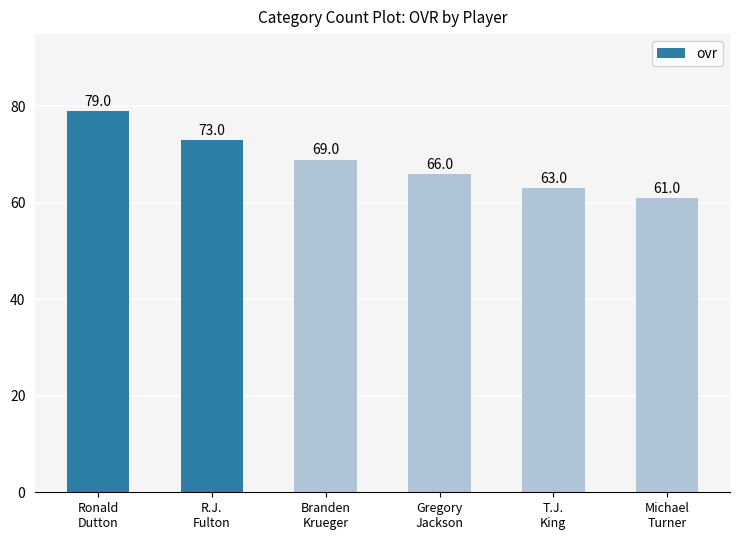

How many bars are there in total?

6